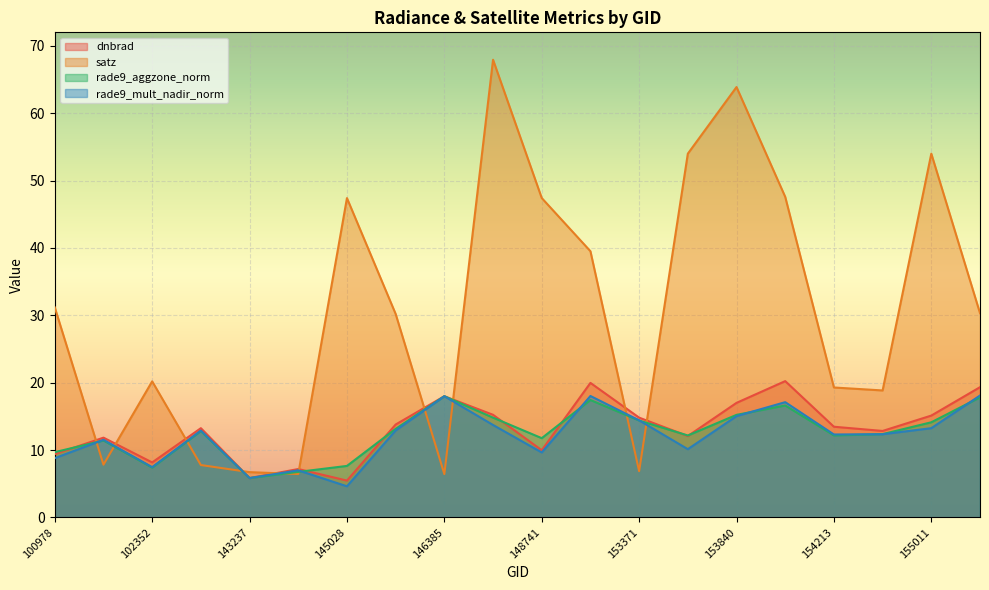

What is the approximate value of rade9_aggzone_norm at 101728?

11.4